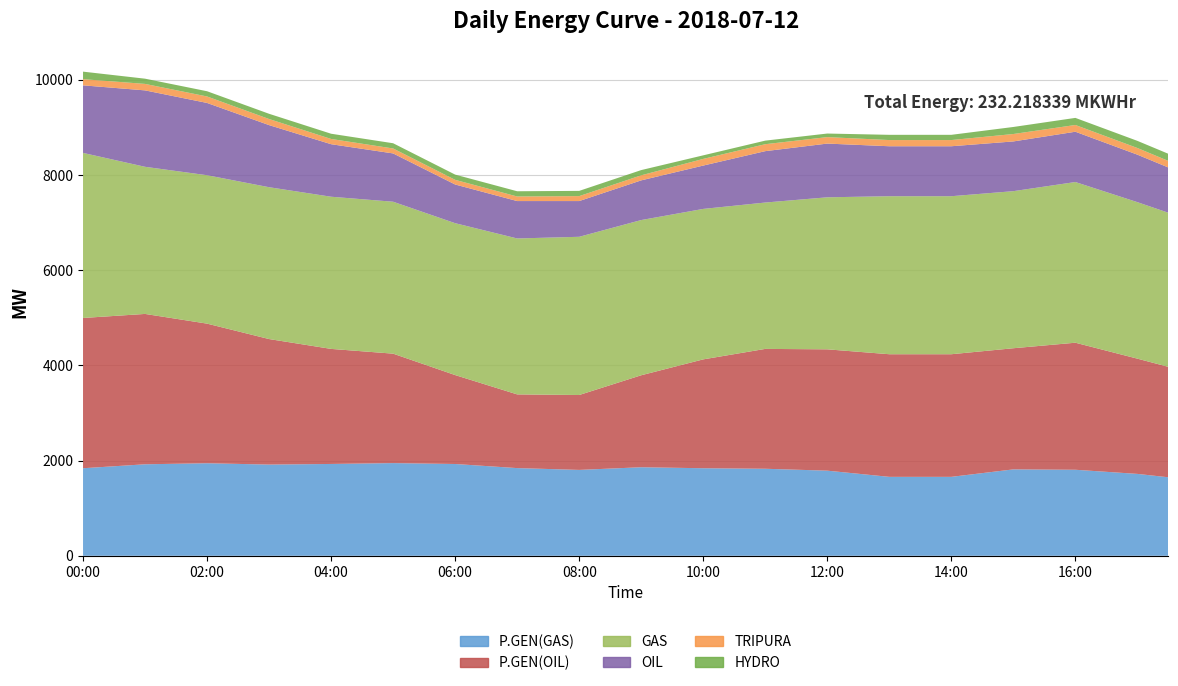

Reading left to right, transcribe all the data shown in this chart.

P.GEN(GAS): 1840.0	1881.5	1923.0	1934.0	1945.0	1931.0	1917.0	1923.5	1930.0	1939.0	1948.0	1938.5	1929.0	1886.0	1843.0	1824.0	1805.0	1833.0	1861.0	1850.5	1840.0	1834.5	1829.0	1809.0	1789.0	1724.0	1659.0	1659.0	1659.0	1737.5	1816.0	1812.0	1808.0	1764.5	1721.0	1650.0
P.GEN(OIL): 3158.0	3159.0	3160.0	3047.0	2934.0	2786.0	2638.0	2528.0	2418.0	2359.0	2300.0	2084.5	1869.0	1709.0	1549.0	1561.5	1574.0	1753.5	1933.0	2110.5	2288.0	2403.5	2519.0	2534.5	2550.0	2563.5	2577.0	2577.0	2577.0	2561.5	2546.0	2608.0	2670.0	2546.0	2422.0	2320.5
GAS: 3469.0	3280.5	3092.0	3105.5	3119.0	3155.0	3191.0	3194.5	3198.0	3195.5	3193.0	3192.5	3192.0	3234.5	3277.0	3301.0	3325.0	3293.5	3262.0	3212.0	3162.0	3119.0	3076.0	3135.5	3195.0	3258.0	3321.0	3321.0	3321.0	3311.0	3301.0	3339.0	3377.0	3333.0	3289.0	3238.5
OIL: 1420.0	1513.0	1606.0	1562.5	1519.0	1412.0	1305.0	1204.5	1104.0	1059.5	1015.0	914.0	813.0	799.5	786.0	768.5	751.0	792.5	834.0	872.5	911.0	995.5	1080.0	1104.5	1129.0	1089.5	1050.0	1050.0	1050.0	1047.5	1045.0	1051.0	1057.0	1027.5	998.0	951.0
TRIPURA: 130.0	133.0	136.0	136.0	136.0	132.0	128.0	119.0	110.0	107.0	104.0	101.0	98.0	97.0	96.0	100.0	104.0	105.0	106.0	123.0	140.0	143.0	146.0	141.0	136.0	133.0	130.0	130.0	130.0	143.0	156.0	149.0	142.0	141.0	140.0	138.0
HYDRO: 158.0	134.0	110.0	110.0	110.0	110.0	110.0	110.0	110.0	110.0	110.0	110.0	110.0	110.0	110.0	110.0	110.0	110.0	110.0	92.5	75.0	75.0	75.0	75.0	75.0	92.5	110.0	110.0	110.0	129.0	148.0	148.5	149.0	149.5	150.0	150.0